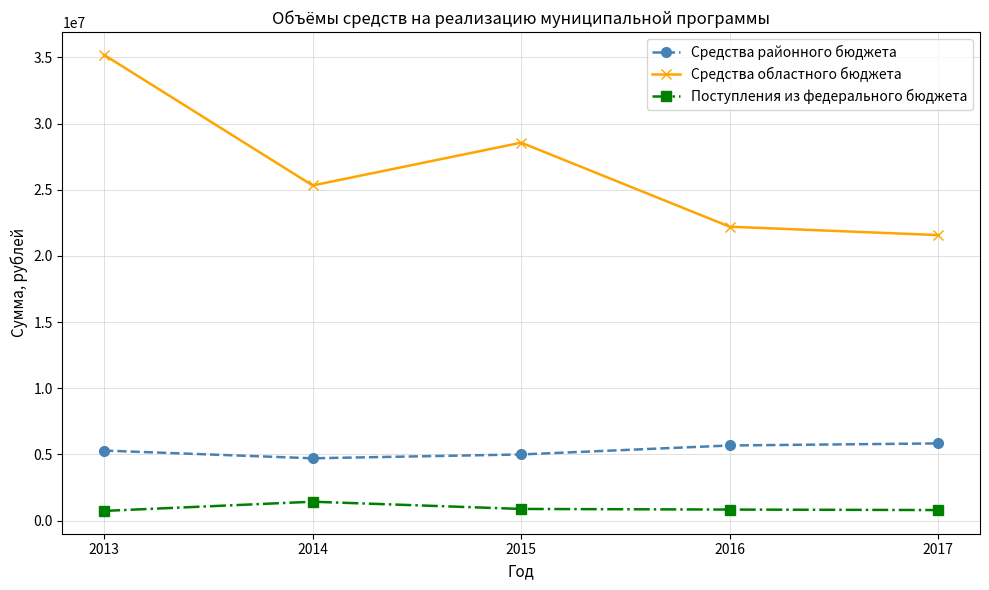

What is the value of the Поступления из федерального бюджета point at the 2nd from the left?

1432763.0